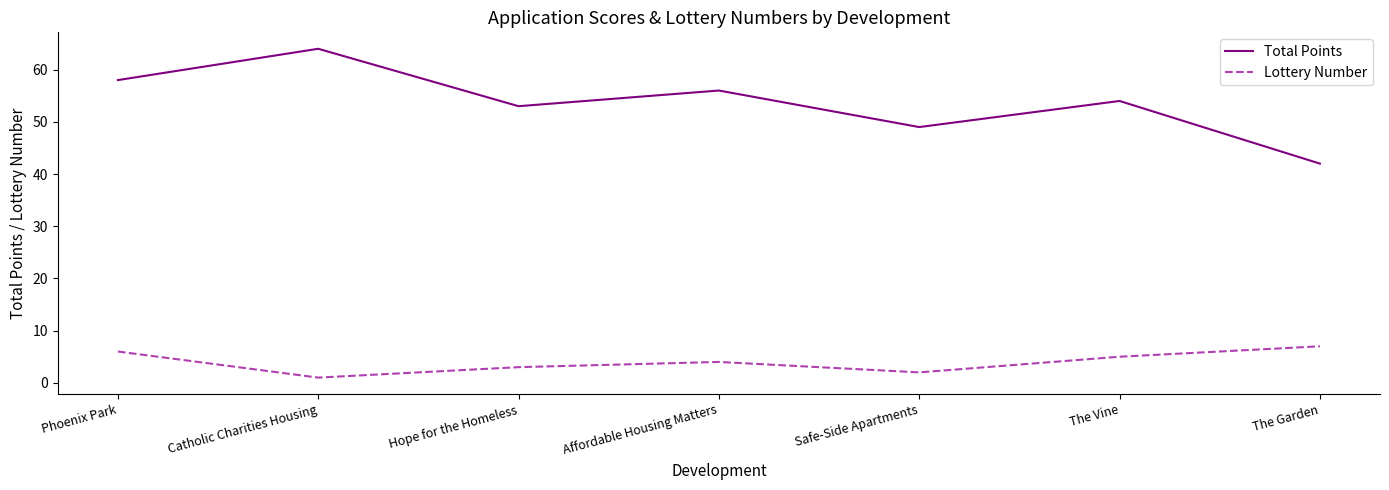

Which series has the largest total across all categories?

Total Points